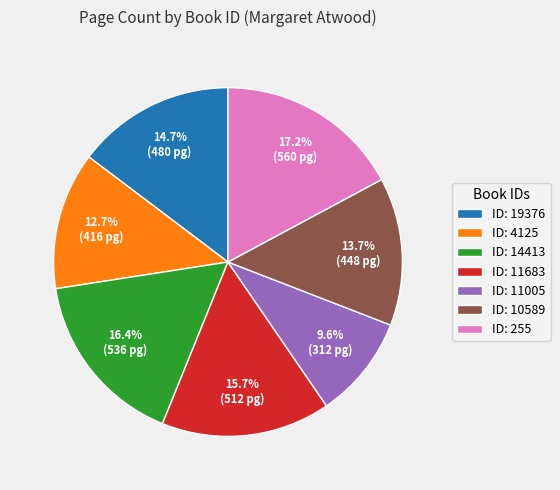

Does ID: 255 account for over 50% of the chart?

No